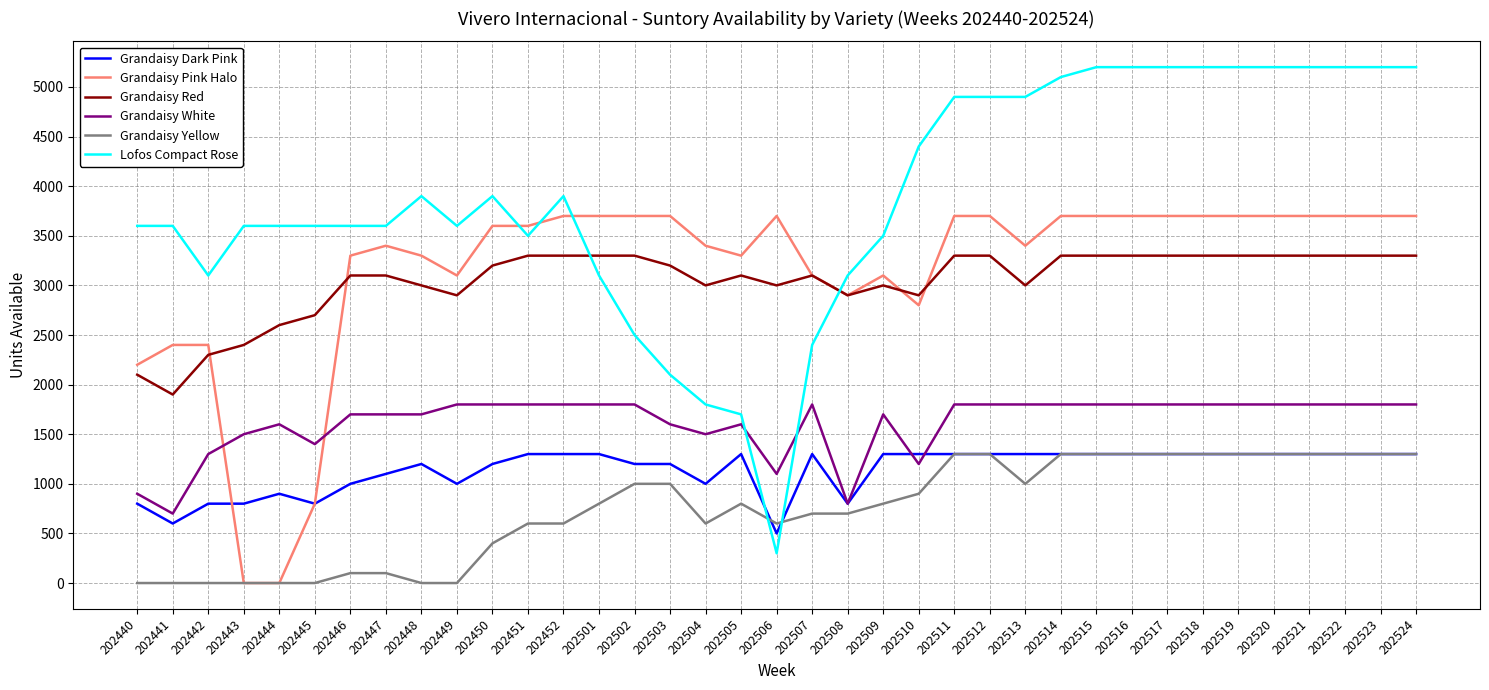

What is the difference between the highest and lowest values at 202446?

3500